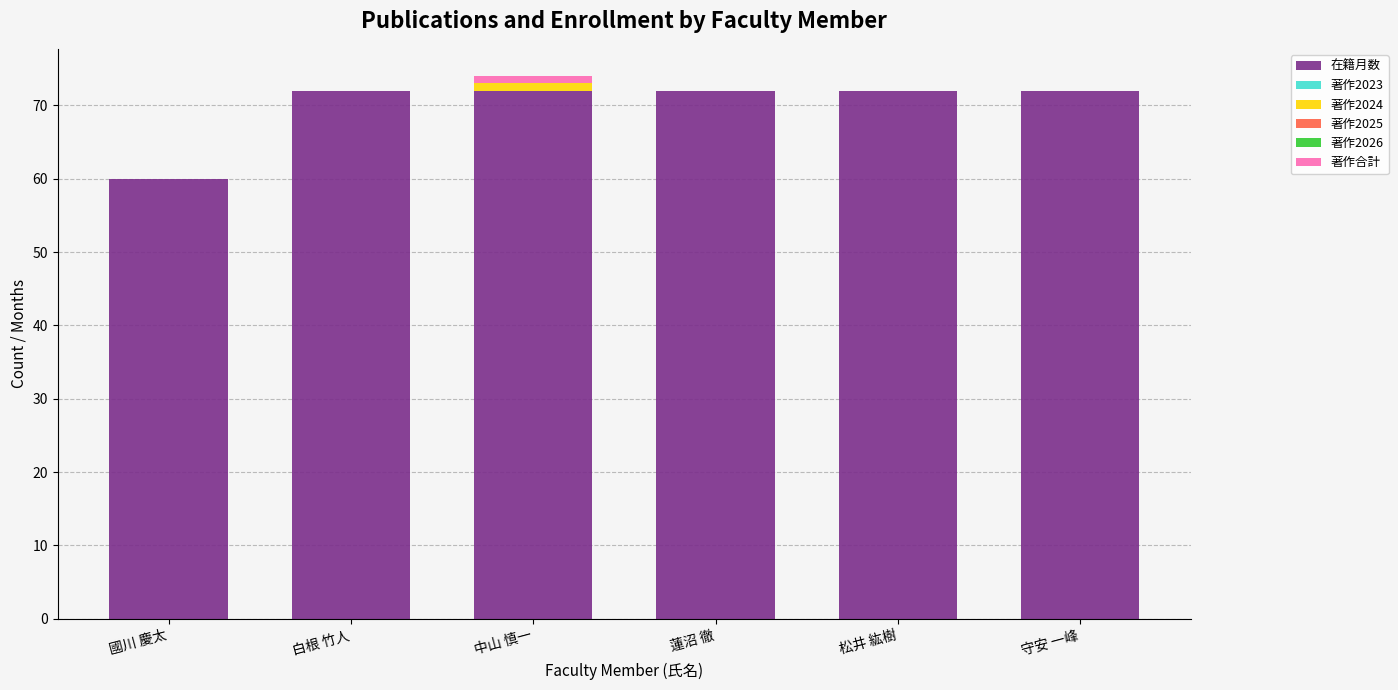

Are the bars horizontal?

No